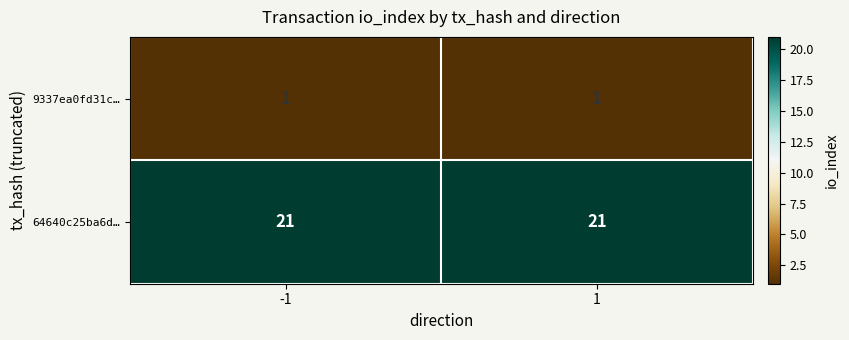

Rank the series by their average value, from highest to lowest.

64640c25ba6d…, 9337ea0fd31c…